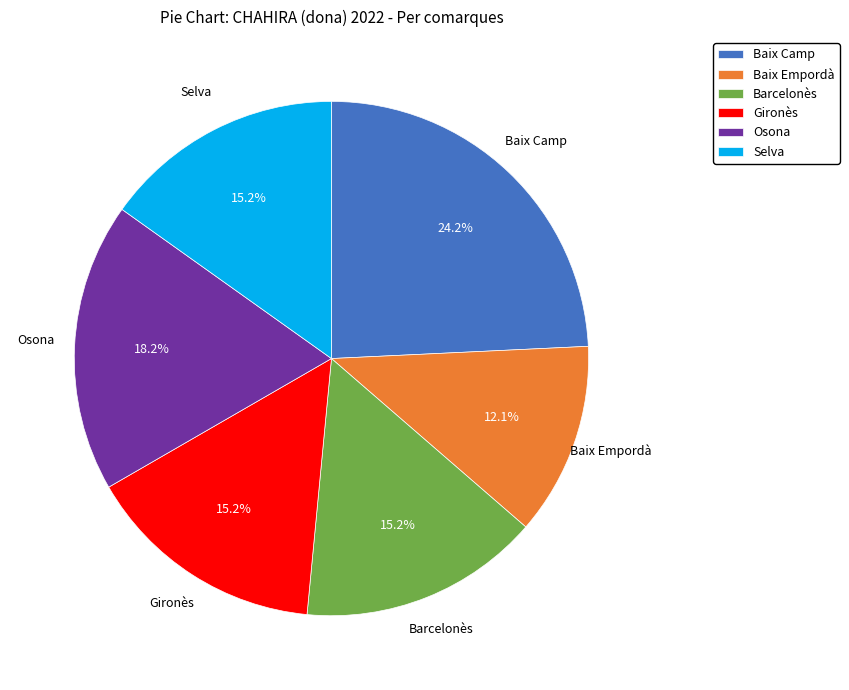

To the nearest percent, what portion does Gironès represent?

15%